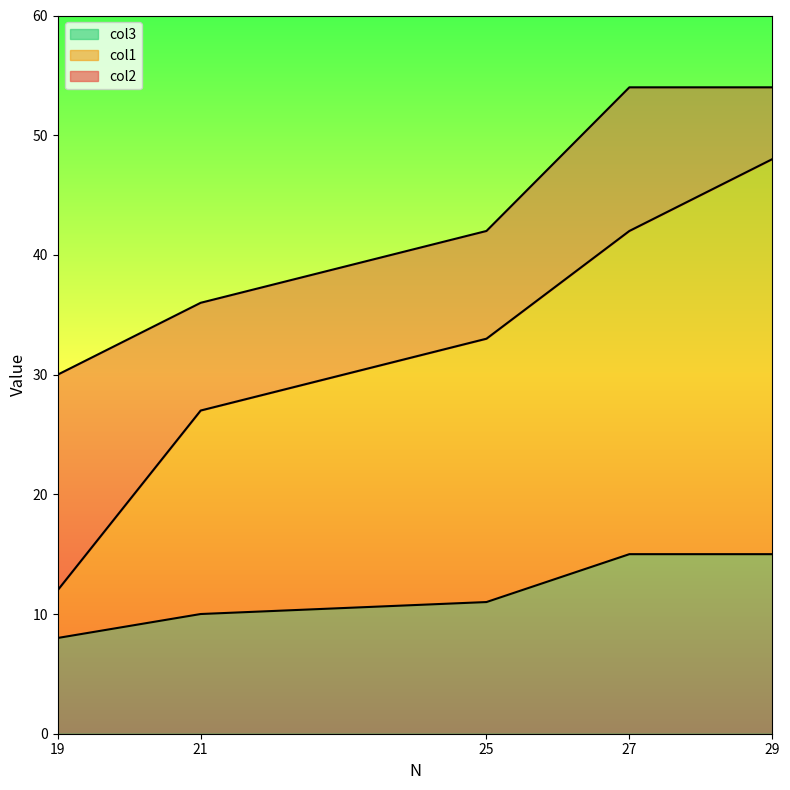

What is the value of the col1_line point at the 3rd from the left?

33